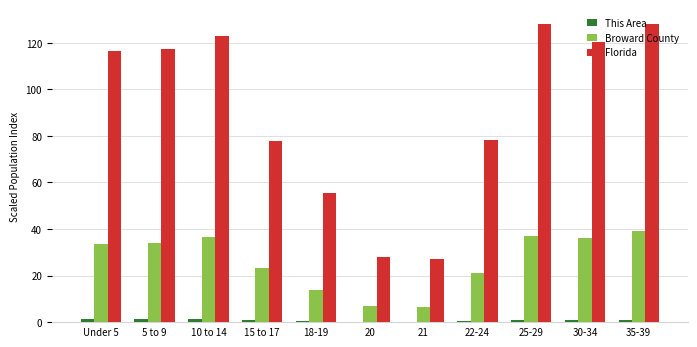

What is the total value across all series at 30-34?

157.6